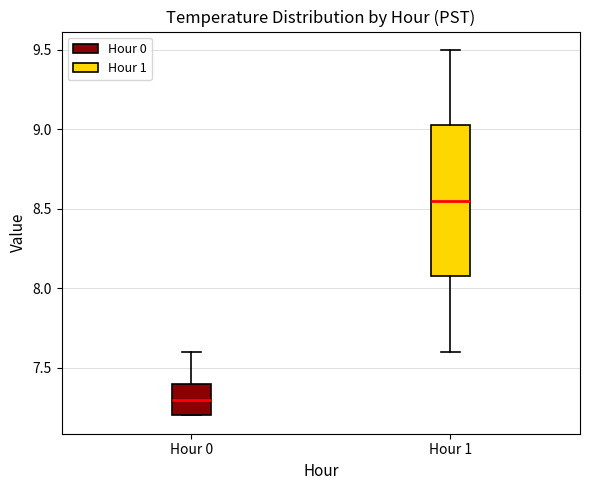

Reading left to right, transcribe this box plot: for each box, give where its median line is, the range the box spans, and where its two whiskers end, as read against the y-axis. The values are not printed on the chart, so give them approximately, as read against the axis.

Hour 0: median 7.30, box 7.20 to 7.40, whiskers 7.20 to 7.60
Hour 1: median 8.55, box 8.10 to 9.05, whiskers 7.60 to 9.50